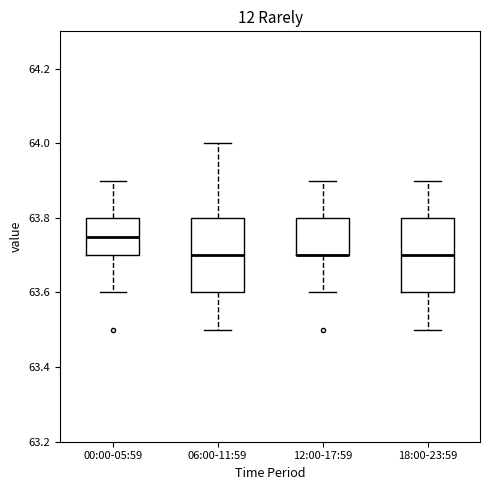

Where does the median line of the box for 06:00-11:59 sit on the y-axis? The values are not printed on the chart, so give them approximately, as read against the axis.

63.70